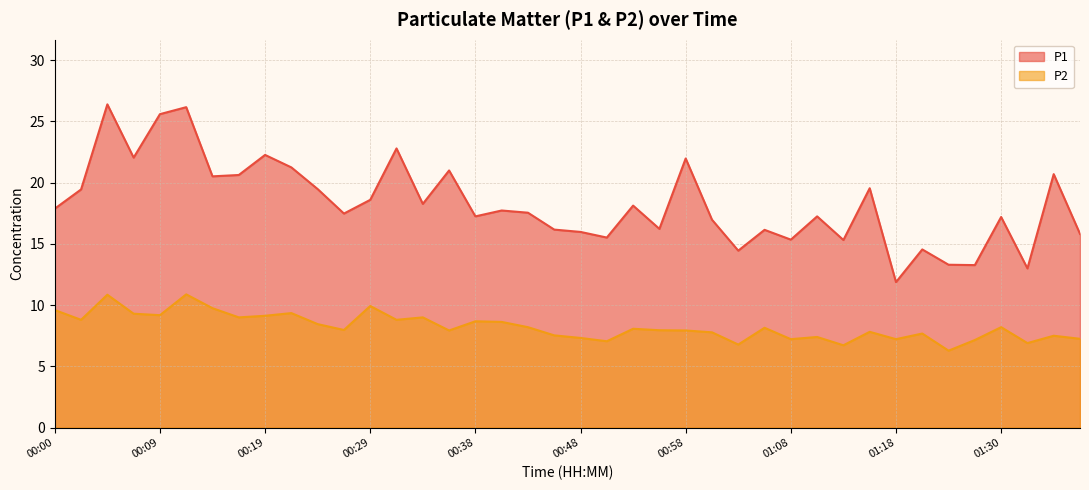

What is the maximum value for P2?

10.9